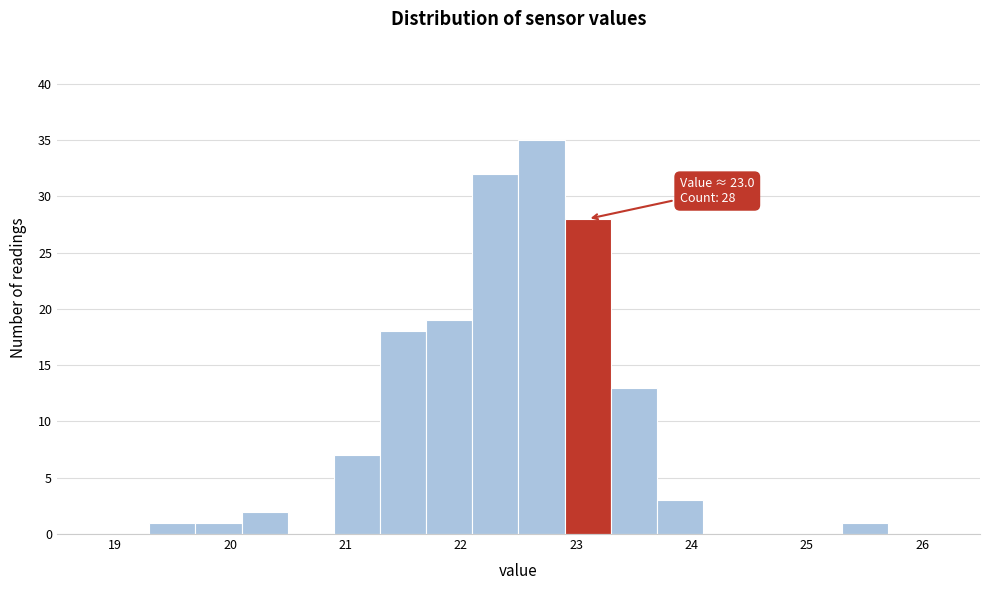

Over which range of the x-axis is the bar tallest?

22.5 to 22.9